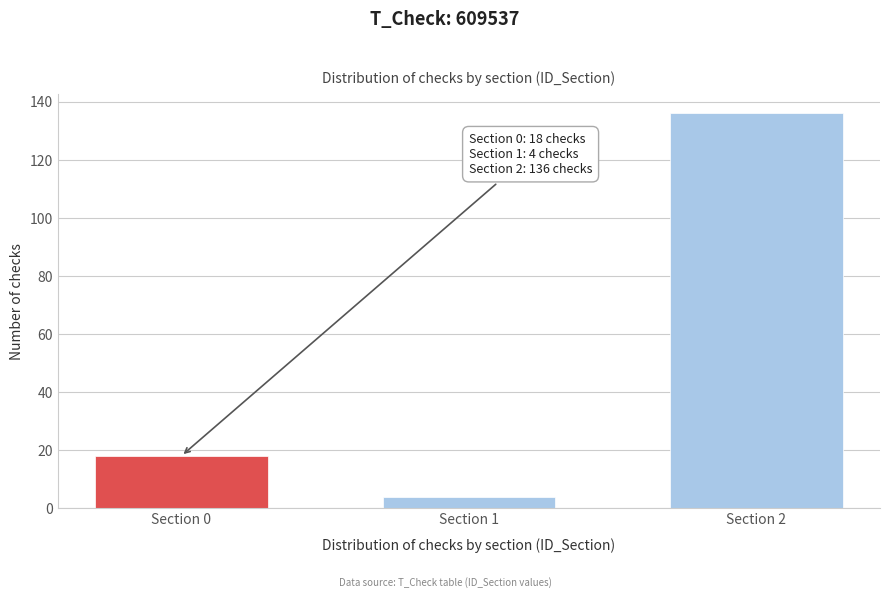

Reading left to right, extract all data points from this chart.

Section 0=18	Section 1=4	Section 2=136